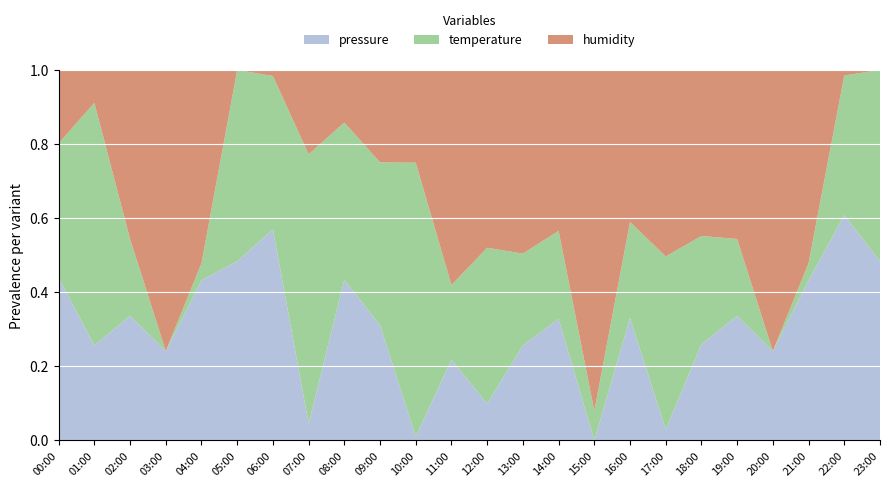

Reading right to left, transcribe all the data shown in this chart.

pressure: 96760.1	96762.3	96758.6	96750.5	96755.7	96751.2	96745.7	96755.3	96744.9	96756.1	96752.8	96747.2	96749.4	96745.2	96755.3	96754.2	96745.5	96759.8	96760.1	96758.6	96750.5	96755.7	96750.2	96752.3
temperature: 13.3	13.1	12.7	12.7	12.9	13.0	13.2	13.0	12.7	13.0	13.0	13.1	12.8	13.4	13.3	13.0	13.1	13.1	13.3	12.7	12.7	12.9	13.2	12.9
humidity: 51.2	51.2	54.3	54.5	54.0	53.3	53.6	53.6	54.4	54.0	54.1	53.3	53.5	52.3	52.8	51.8	51.7	51.2	51.2	54.3	54.5	54.0	51.5	51.8